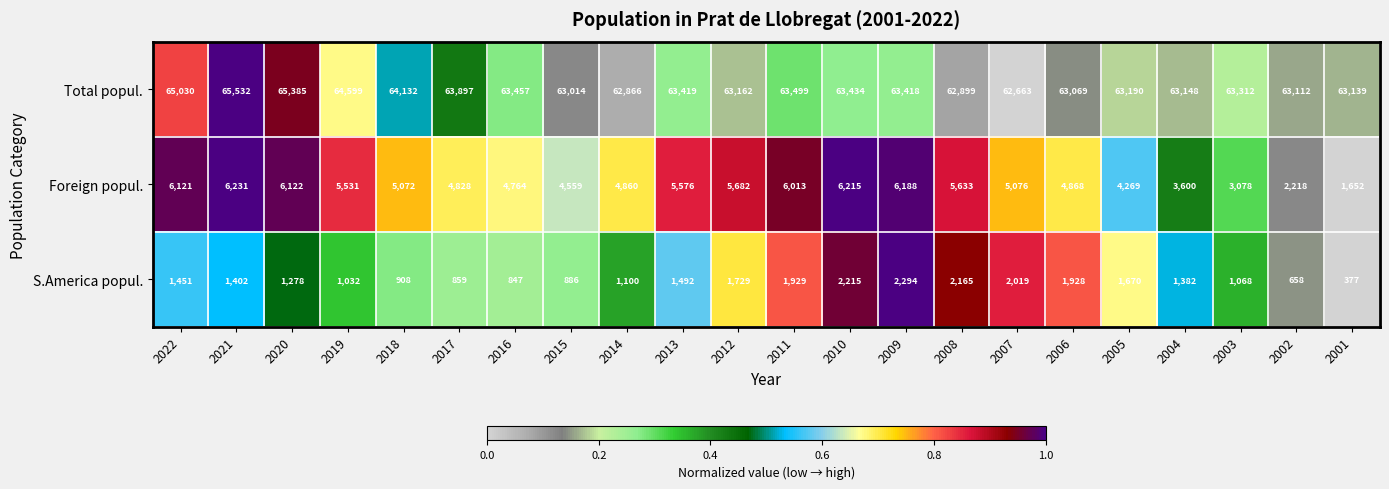

Where is S.America popul. nearest to the value 1335?

2004